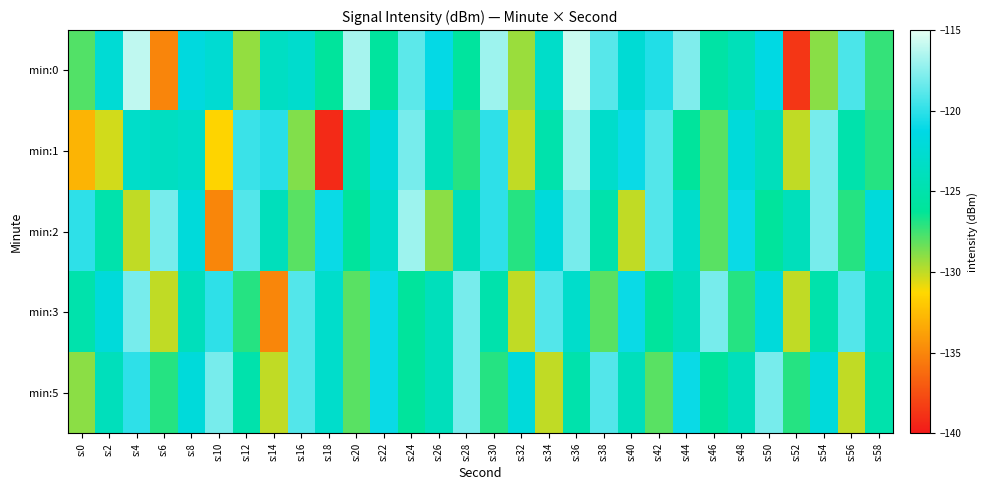

Reading left to right, transcribe all the data shown in this chart.

min:0: s:0=-127.9	s:2=-122.3	s:4=-116.1	s:6=-135.0	s:8=-121.7	s:10=-122.5	s:12=-129.2	s:14=-123.5	s:16=-122.8	s:18=-126.0	s:20=-116.7	s:22=-125.8	s:24=-118.7	s:26=-121.1	s:28=-125.9	s:30=-117.0	s:32=-129.3	s:34=-123.1	s:36=-115.8	s:38=-118.9	s:40=-122.4	s:42=-120.3	s:44=-117.8	s:46=-125.4	s:48=-124.1	s:50=-121.4	s:52=-138.6	s:54=-129.0	s:56=-119.2	s:58=-127.3
min:1: s:0=-132.9	s:2=-130.4	s:4=-123.1	s:6=-123.6	s:8=-123.2	s:10=-131.4	s:12=-119.7	s:14=-120.2	s:16=-128.8	s:18=-139.2	s:20=-125.0	s:22=-122.0	s:24=-118.0	s:26=-124.0	s:28=-127.0	s:30=-120.0	s:32=-130.0	s:34=-125.0	s:36=-117.0	s:38=-123.0	s:40=-121.0	s:42=-119.0	s:44=-126.0	s:46=-128.0	s:48=-122.0	s:50=-124.0	s:52=-130.0	s:54=-118.0	s:56=-125.0	s:58=-127.0
min:2: s:0=-120.0	s:2=-125.0	s:4=-130.0	s:6=-118.0	s:8=-122.0	s:10=-135.0	s:12=-119.0	s:14=-124.0	s:16=-128.0	s:18=-121.0	s:20=-126.0	s:22=-123.0	s:24=-117.0	s:26=-129.0	s:28=-124.0	s:30=-120.0	s:32=-127.0	s:34=-122.0	s:36=-118.0	s:38=-125.0	s:40=-130.0	s:42=-119.0	s:44=-123.0	s:46=-128.0	s:48=-121.0	s:50=-126.0	s:52=-124.0	s:54=-118.0	s:56=-127.0	s:58=-122.0
min:3: s:0=-125.0	s:2=-122.0	s:4=-118.0	s:6=-130.0	s:8=-124.0	s:10=-120.0	s:12=-127.0	s:14=-135.0	s:16=-119.0	s:18=-123.0	s:20=-128.0	s:22=-121.0	s:24=-126.0	s:26=-124.0	s:28=-118.0	s:30=-125.0	s:32=-130.0	s:34=-119.0	s:36=-123.0	s:38=-128.0	s:40=-121.0	s:42=-126.0	s:44=-124.0	s:46=-118.0	s:48=-127.0	s:50=-122.0	s:52=-130.0	s:54=-125.0	s:56=-119.0	s:58=-124.0
min:5: s:0=-129.0	s:2=-124.0	s:4=-120.0	s:6=-127.0	s:8=-122.0	s:10=-118.0	s:12=-125.0	s:14=-130.0	s:16=-119.0	s:18=-123.0	s:20=-128.0	s:22=-121.0	s:24=-126.0	s:26=-124.0	s:28=-118.0	s:30=-127.0	s:32=-122.0	s:34=-130.0	s:36=-125.0	s:38=-119.0	s:40=-124.0	s:42=-128.0	s:44=-121.0	s:46=-126.0	s:48=-124.0	s:50=-118.0	s:52=-127.0	s:54=-122.0	s:56=-130.0	s:58=-125.0